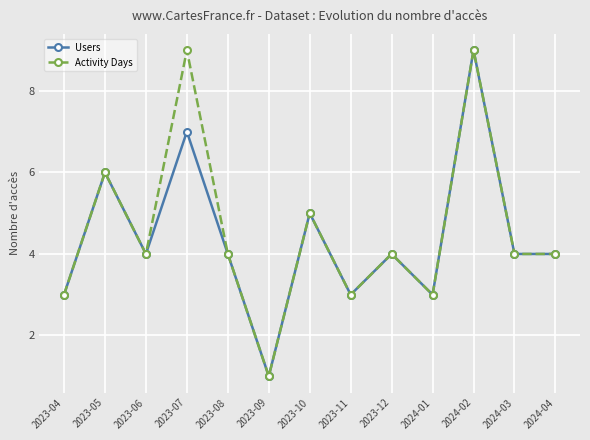

At which category does Activity Days reach its first local peak?

2023-05